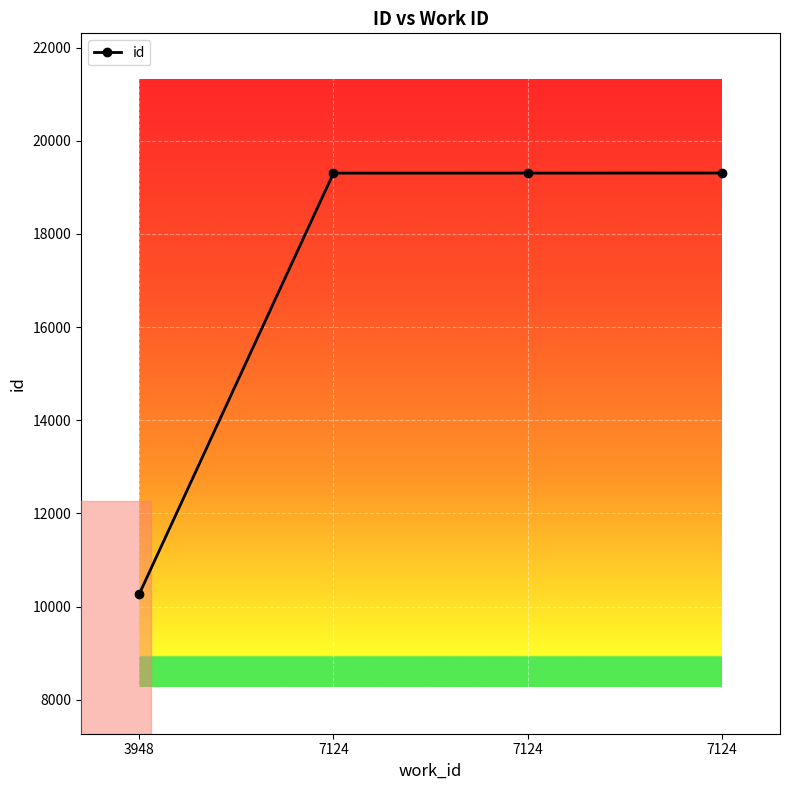

Does the chart have visible grid lines?

Yes